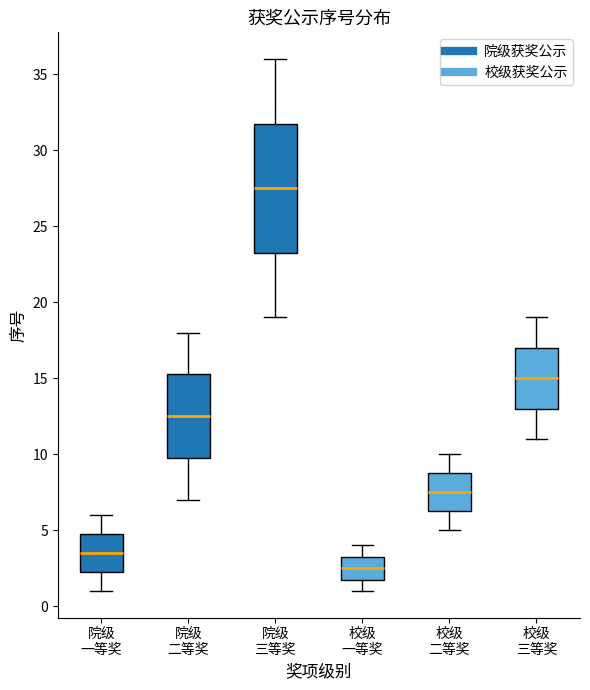

Which box is the tallest, from its lower edge to its upper edge?

院级 三等奖